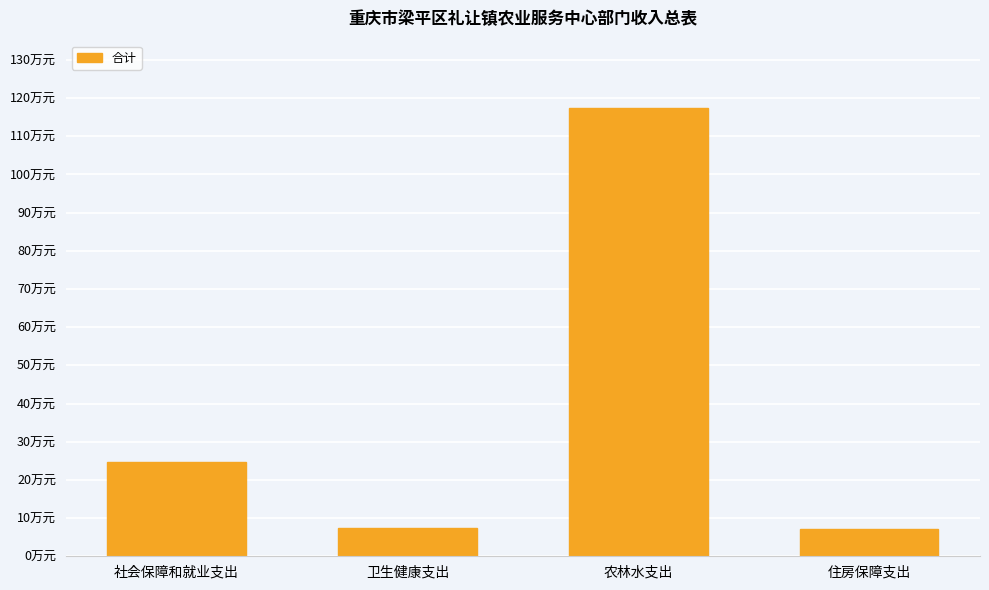

Rank the categories by value from lowest to highest.

住房保障支出, 卫生健康支出, 社会保障和就业支出, 农林水支出